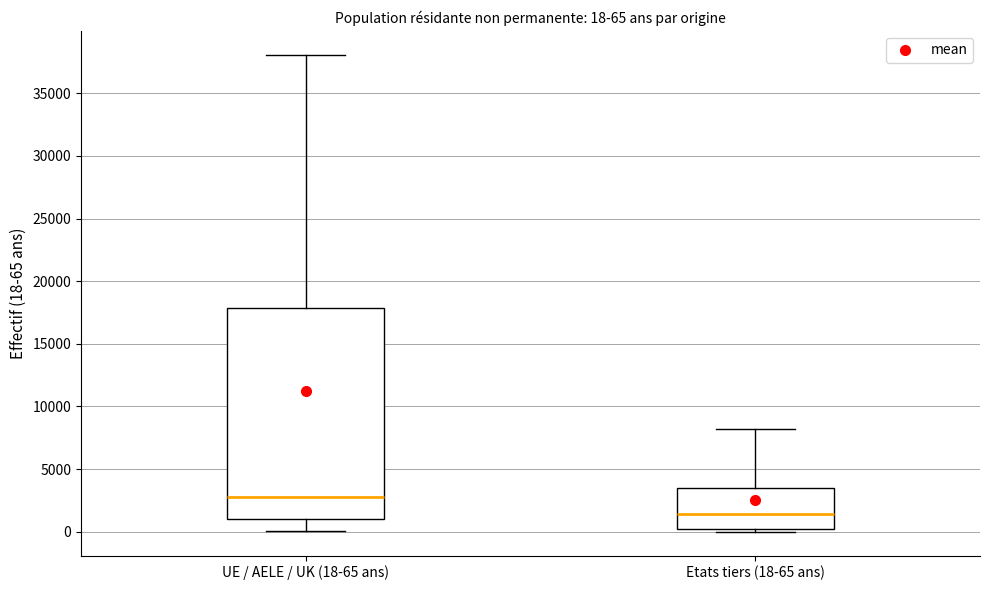

Which box's median line is the lowest?

Etats tiers (18-65 ans)